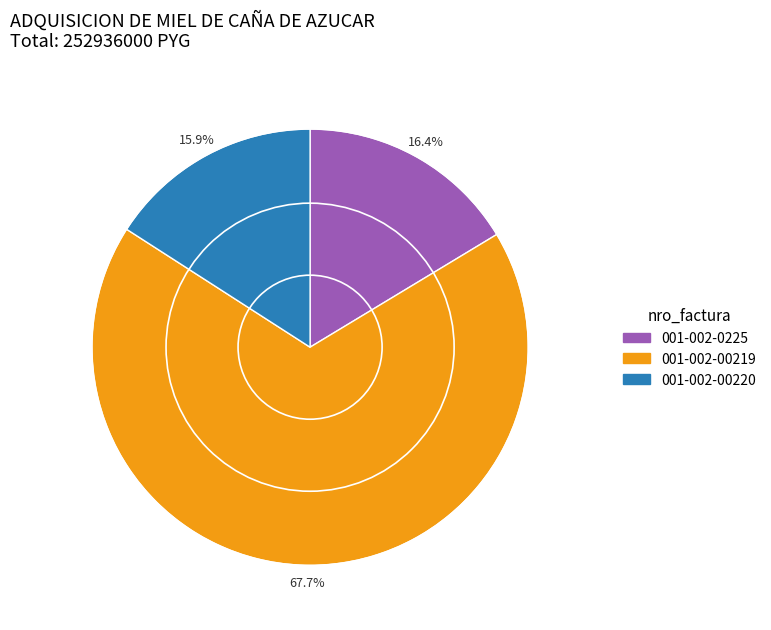

To the nearest percent, what portion does 001-002-00220 represent?

16%